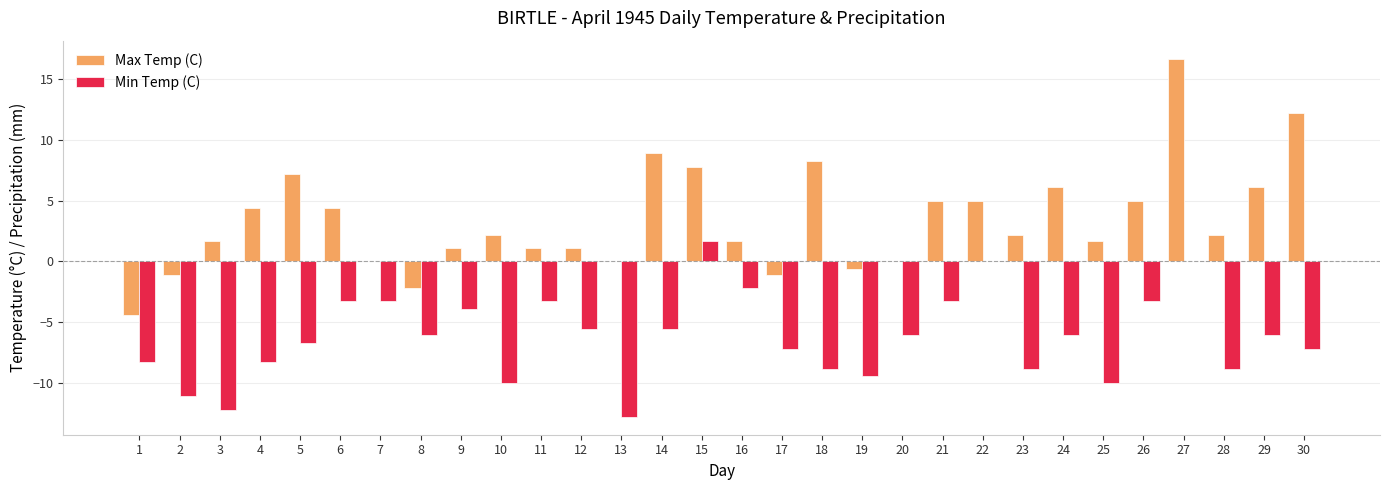

What is the total value across all series at 5?

0.5